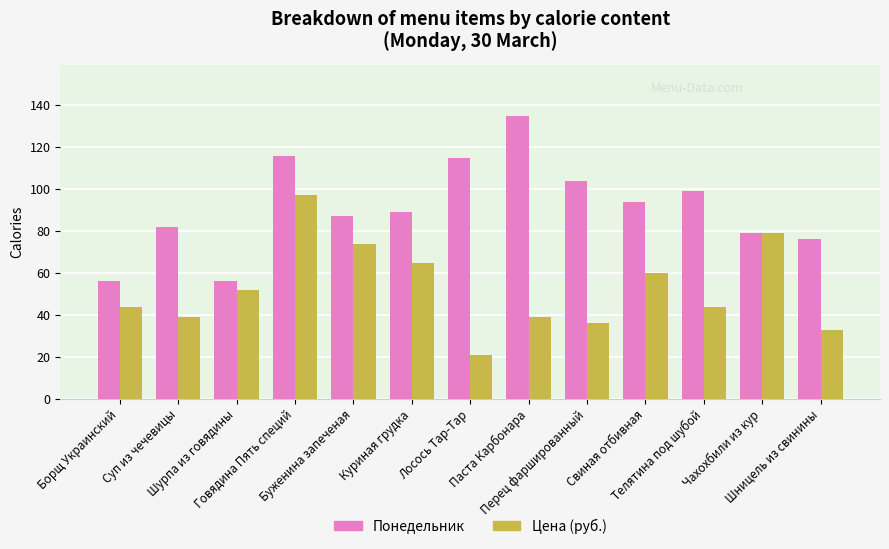

What is the label of the 10th bar from the left?

Свиная отбивная